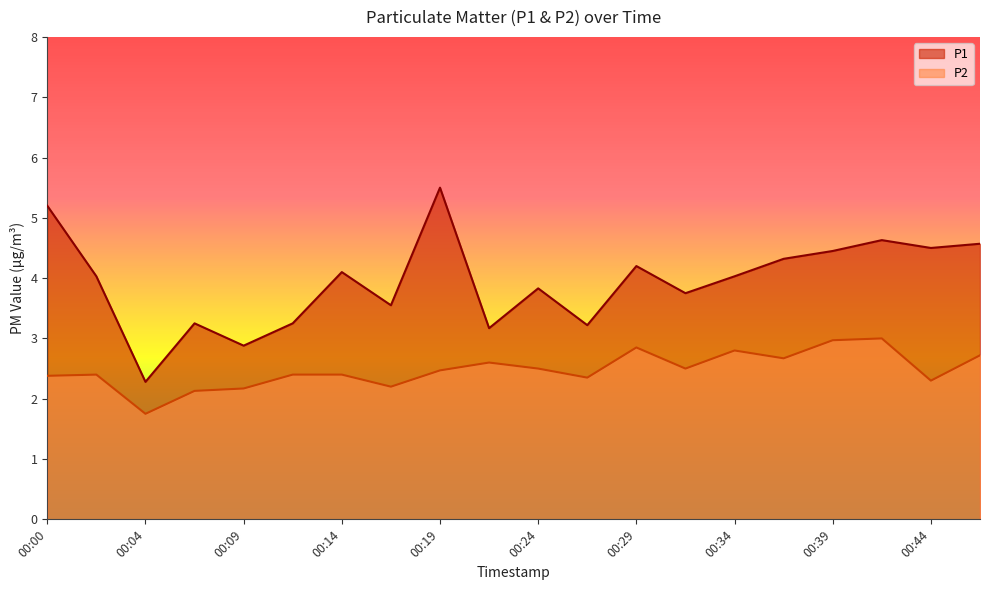

Between 00:14 and 00:41, which series saw the biggest shift?

P2